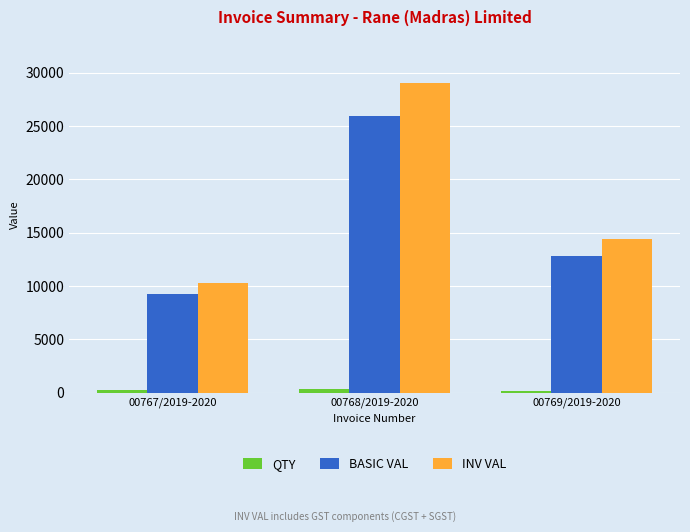

At how many categories does at least one series exceed 17874?

1